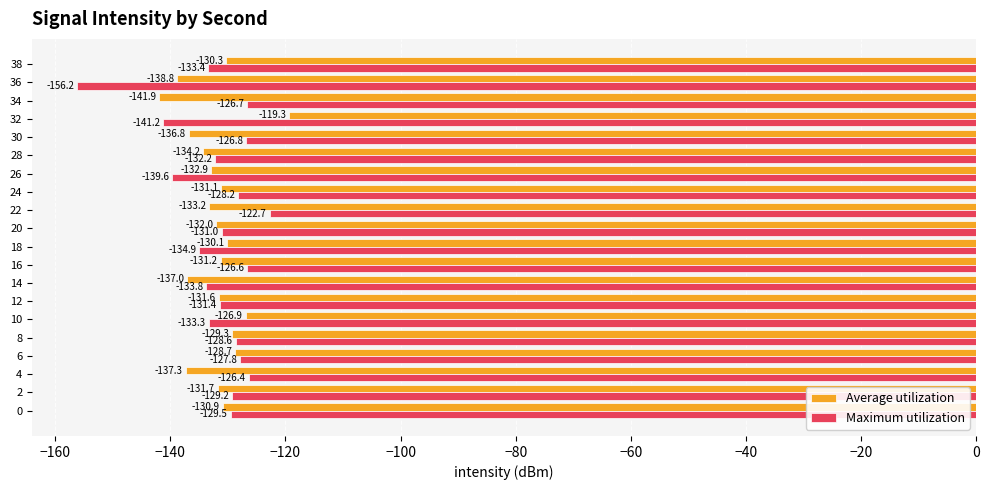

At which category does the chart reach its peak across all series?

32